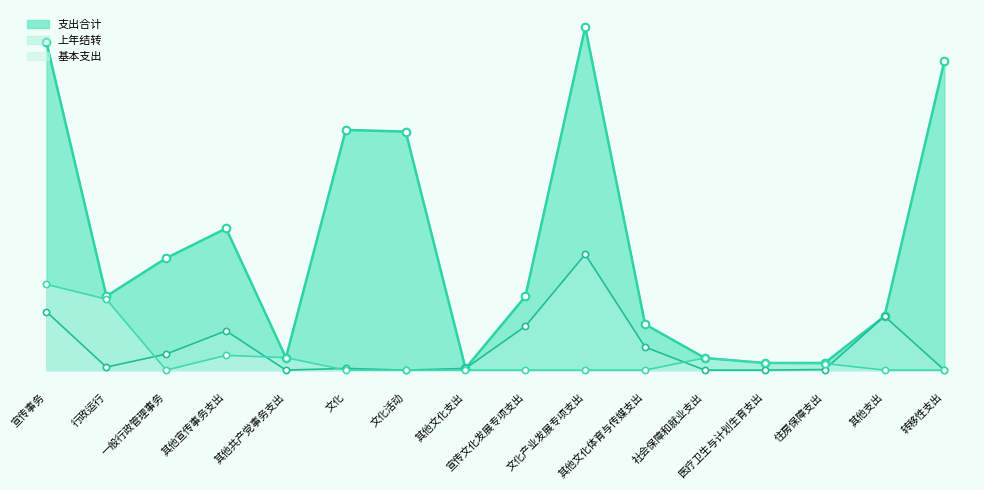

Is the value of 基本支出 at 宣传事务 greater than the value of 上年结转 at 住房保障支出?

Yes